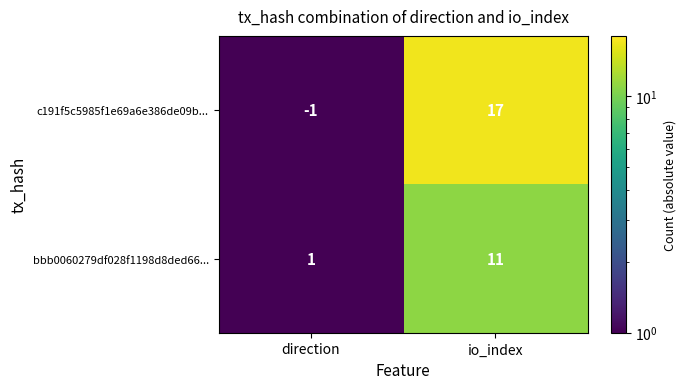

Between direction and io_index, which series saw the biggest shift?

c191f5c5985f1e69a6e386de09b...